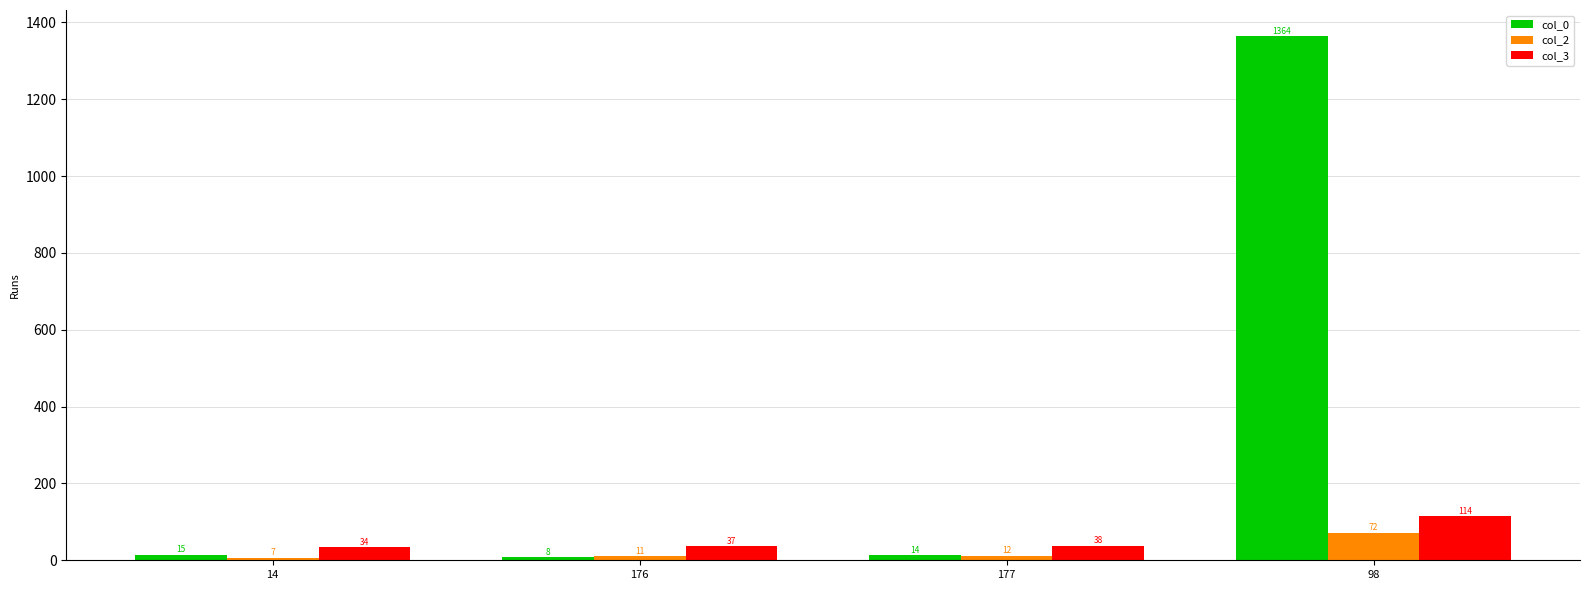

At which label is col_3 closest to 74?

177